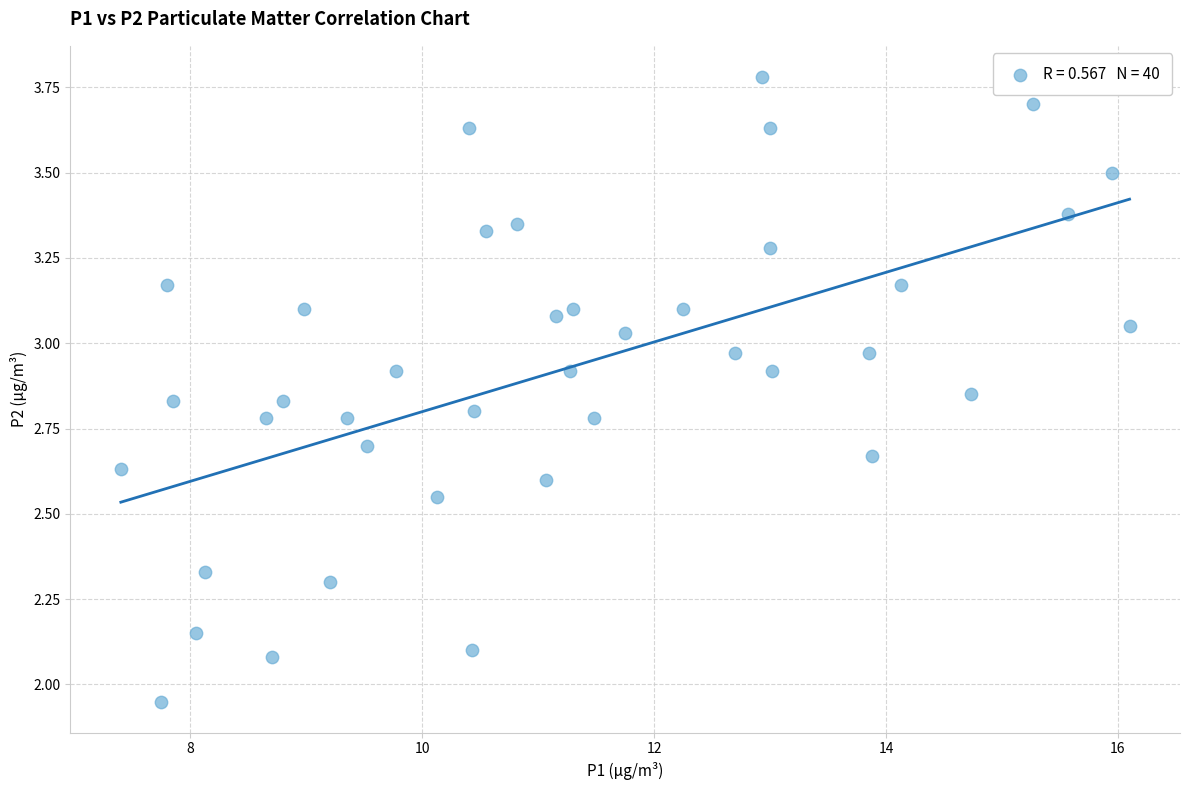

What is the range of Y values (max minus min)?

1.8